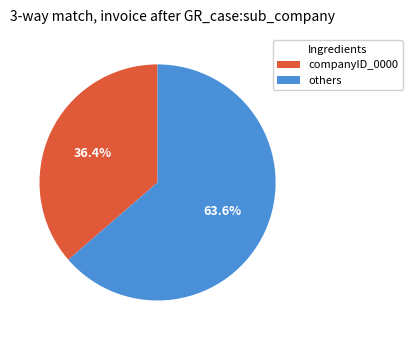

Is there any slice that represents more than half of the pie?

Yes